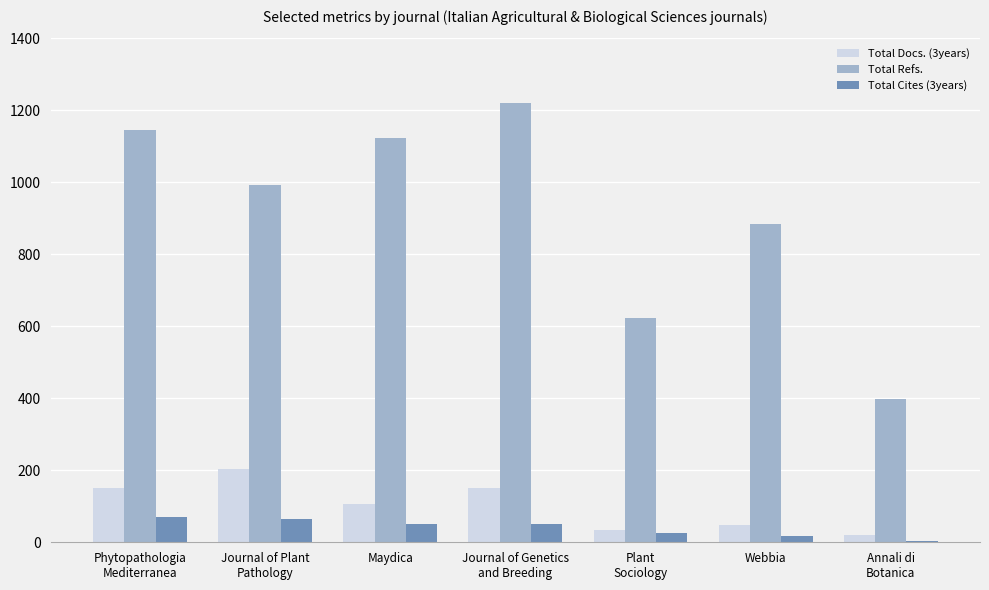

What is the difference between the Total Refs. values at Maydica and Plant
Sociology?

500